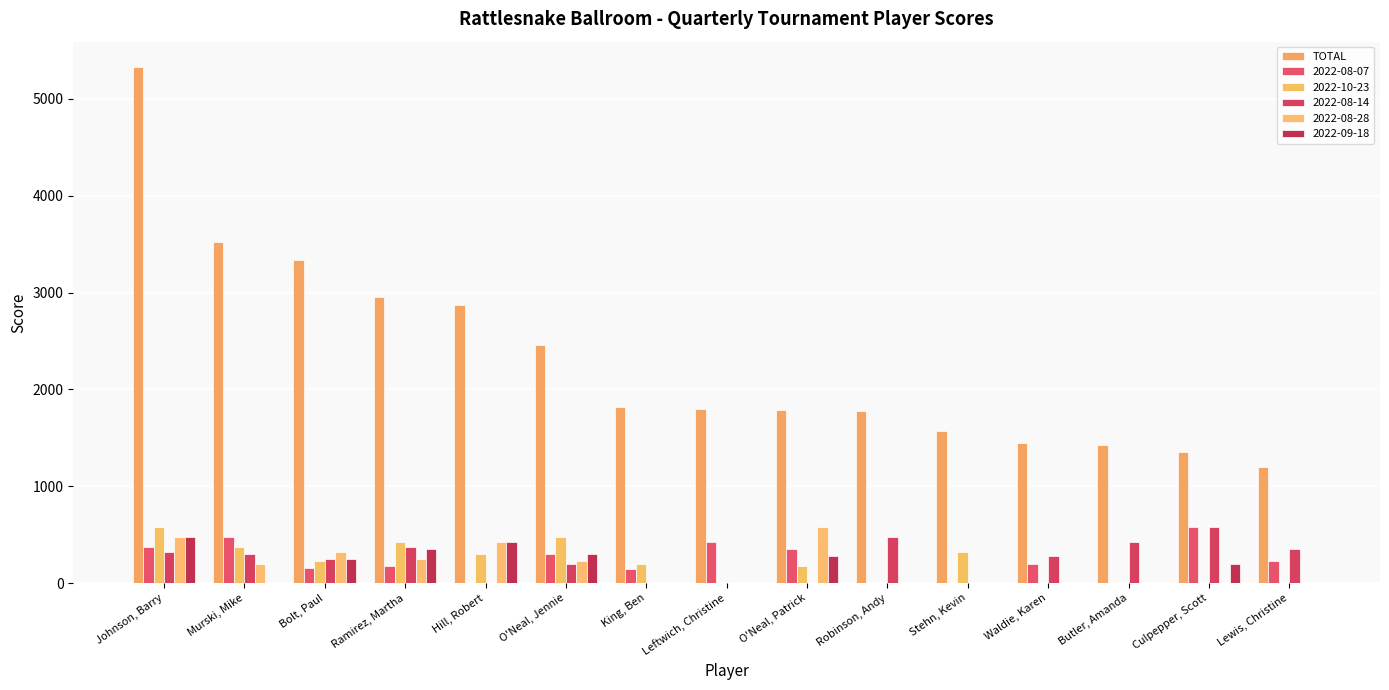

What is the label of the 12th bar from the right?

Ramirez, Martha